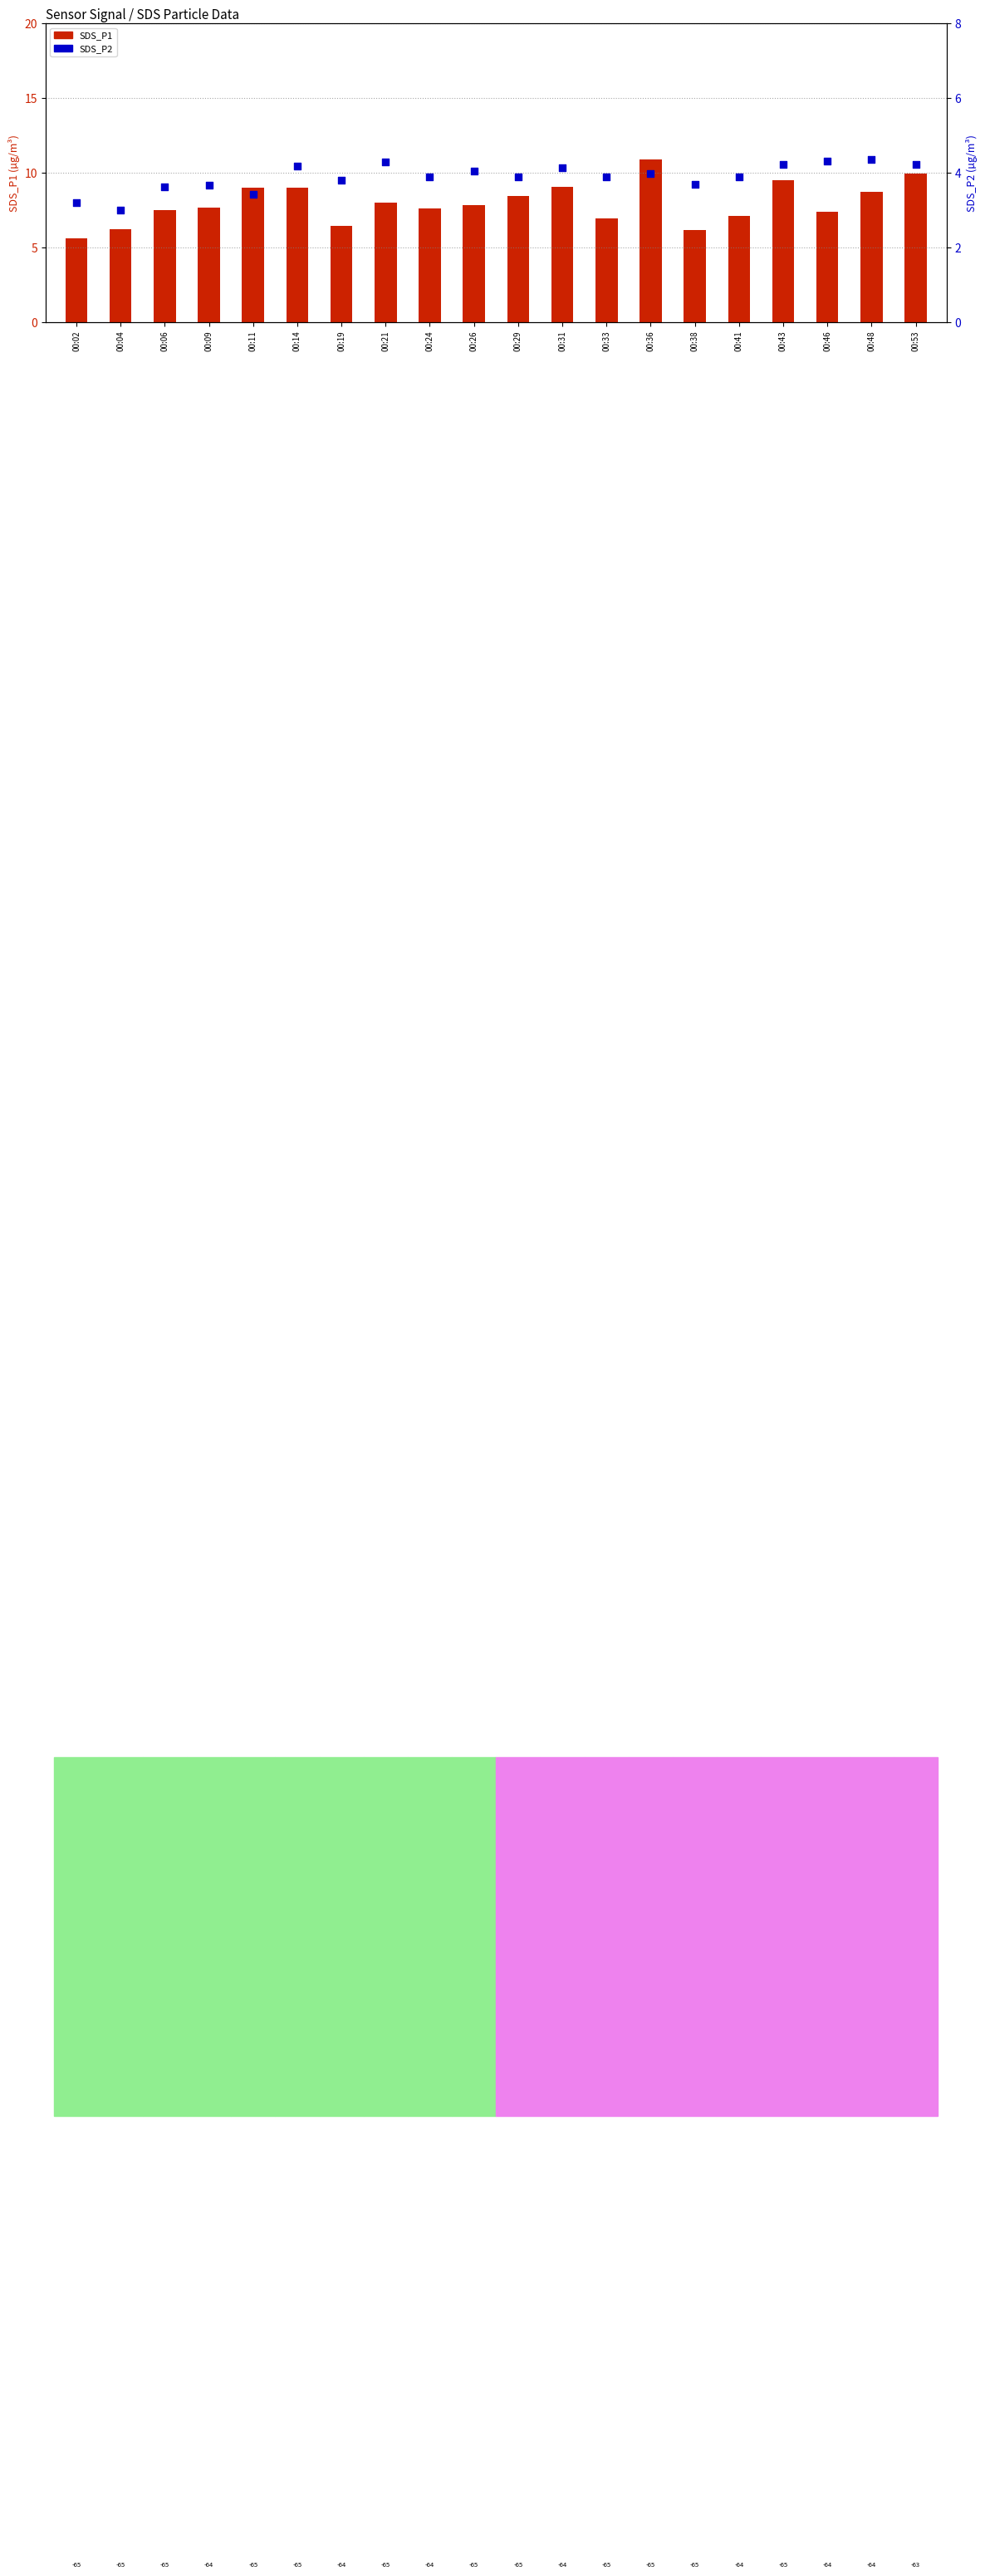

At which category is the sum across all series the highest?

00:36